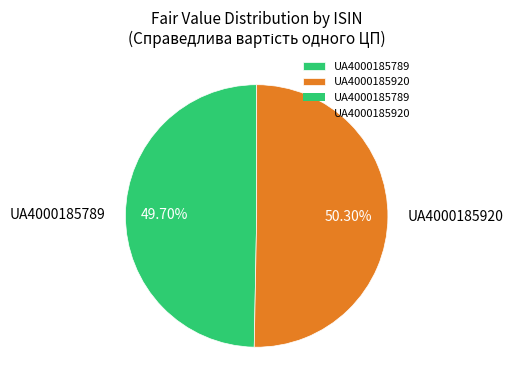

How many slices are in this pie chart?

2